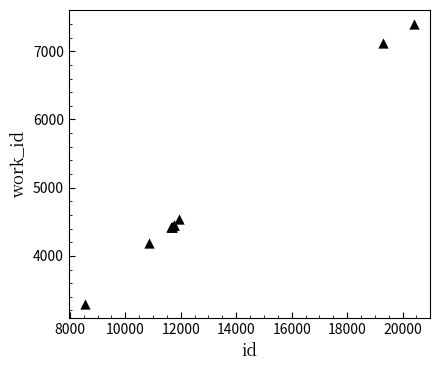

What Y value in the scatter plot is closest to 5347?

4536